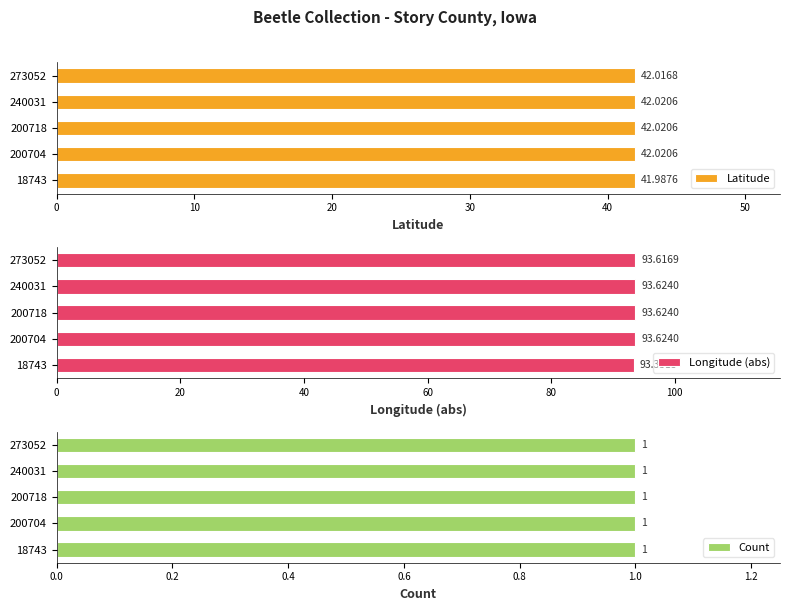

True or false: Latitude has a value of 10.9 at 200718.

False